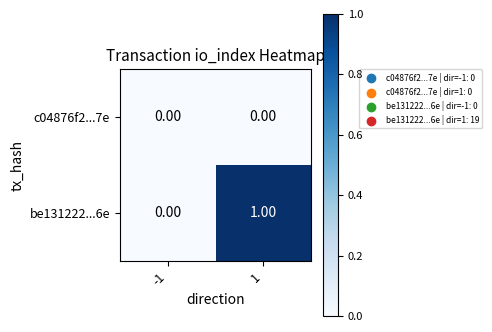

At 1, list the series in order from largest to smallest.

be131222...6e, c04876f2...7e